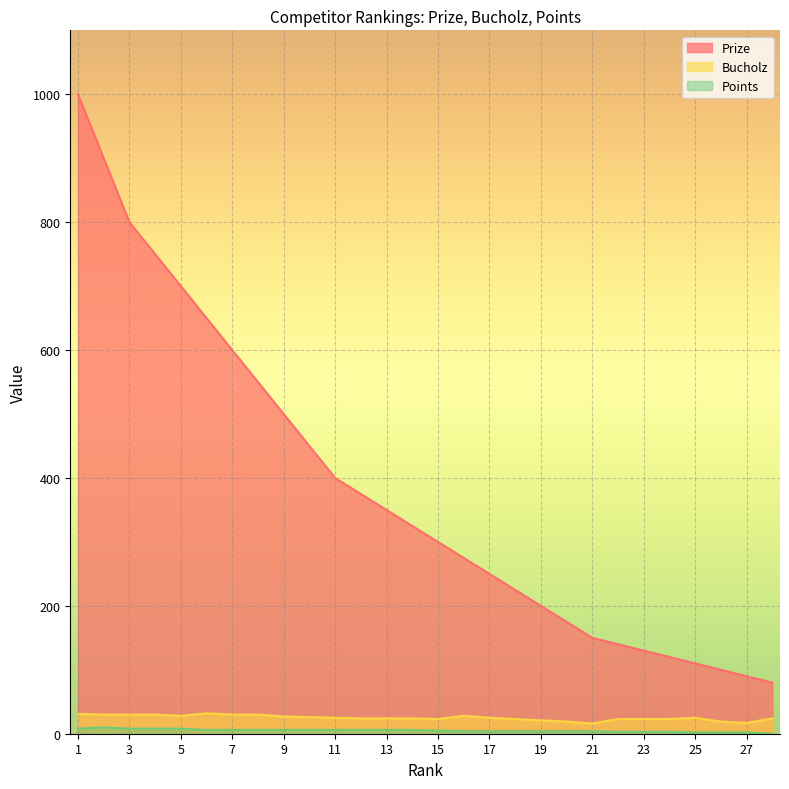

True or false: Points and Bucholz cross at least once.

False